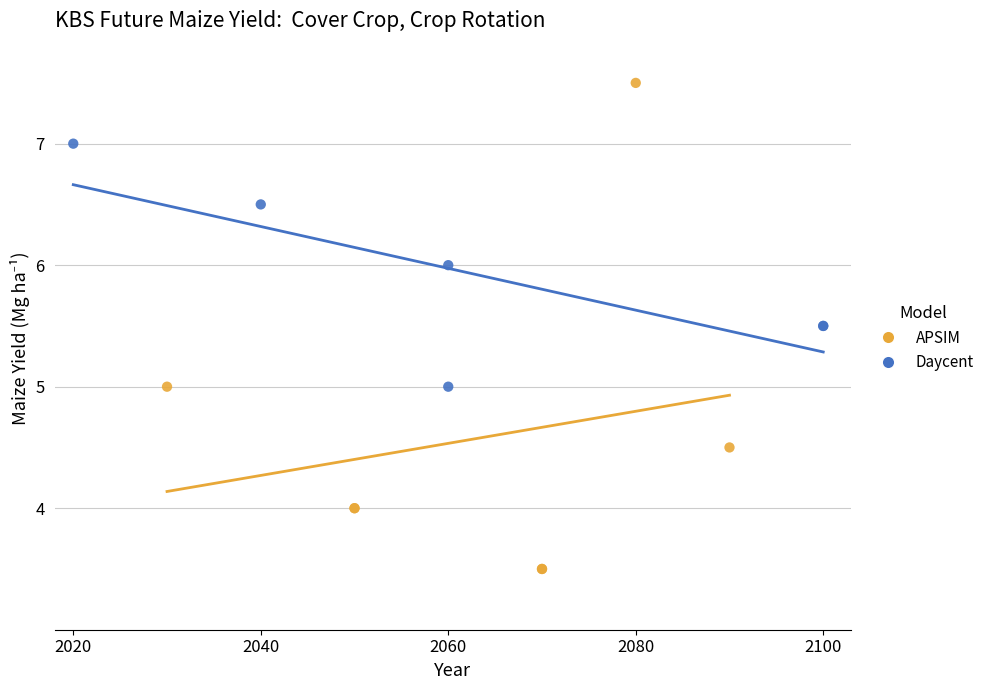

Which series contains the lowest Y value?

APSIM